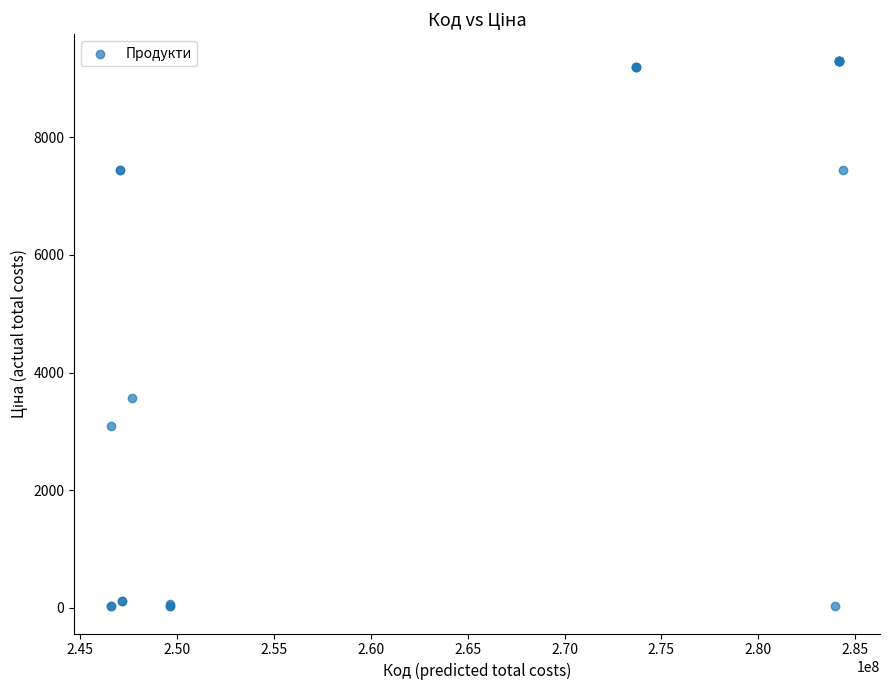

What Y value in the scatter plot is closest to 4658?

3573.6